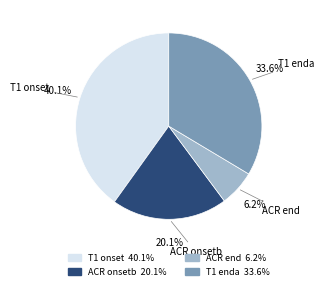

Which category has the smallest portion of the pie?

ACR end